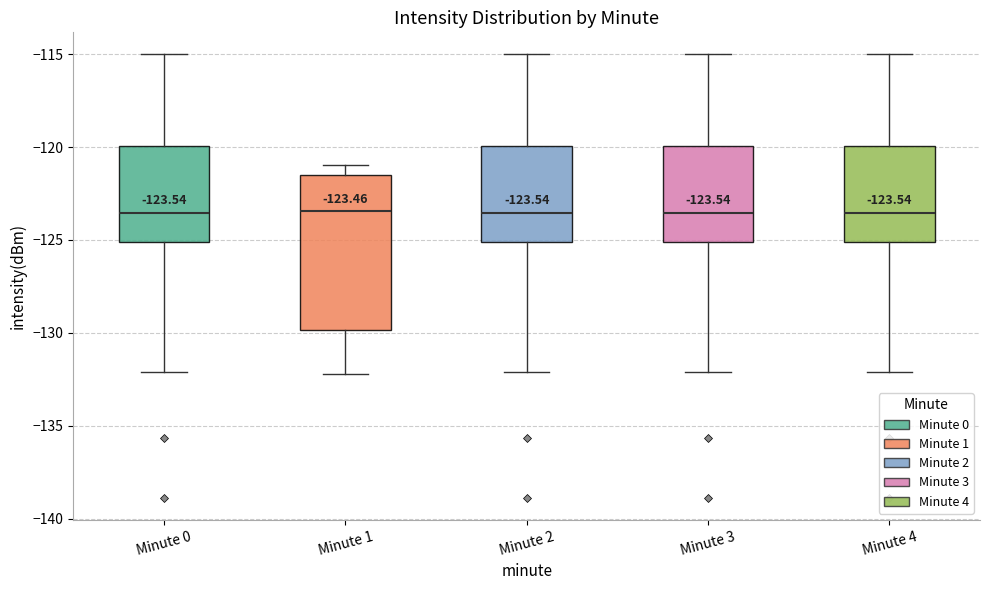

Comparing the boxes themselves (not the whiskers), which one is the tallest?

Minute 1